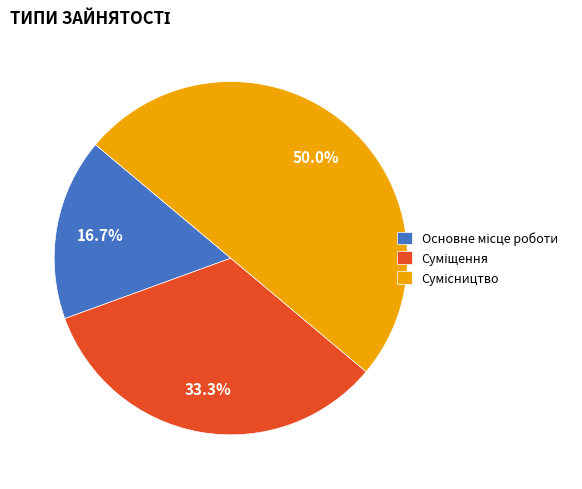

How many segments does this pie chart have?

3